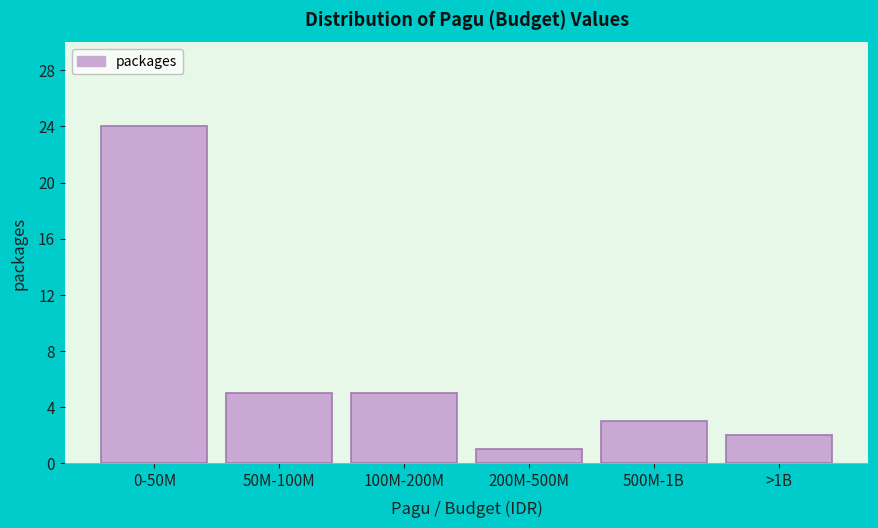

Reading left to right, list all the values displayed in this chart.

24	5	5	1	3	2